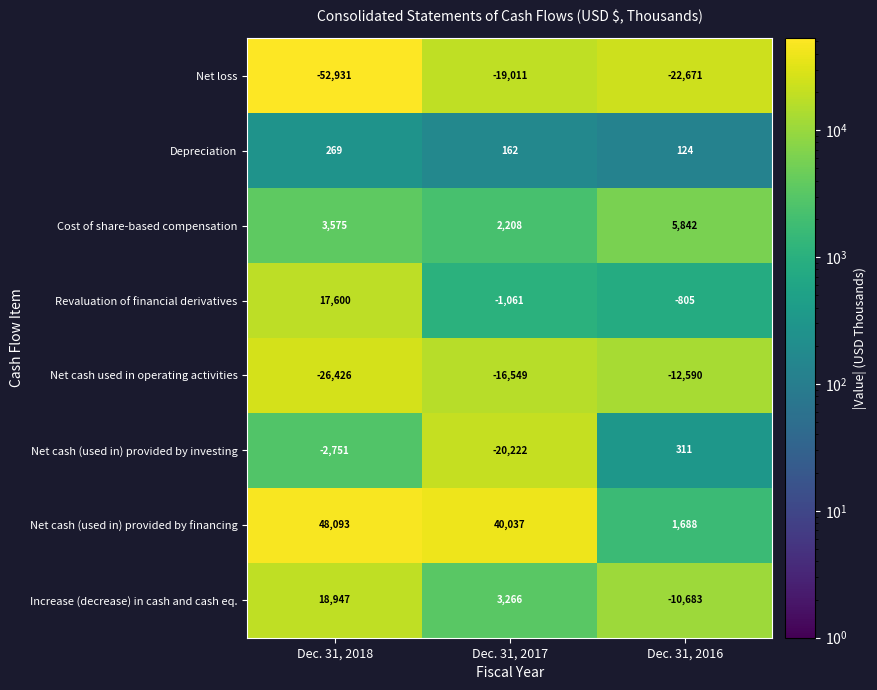

How many Net cash (used in) provided by investing values are between -20222 and 311?

3